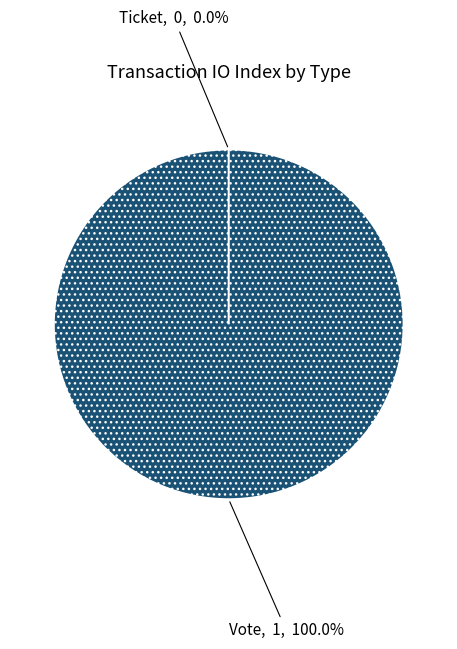

To the nearest percent, what is the difference between the Ticket and Vote slice percentages?

100%